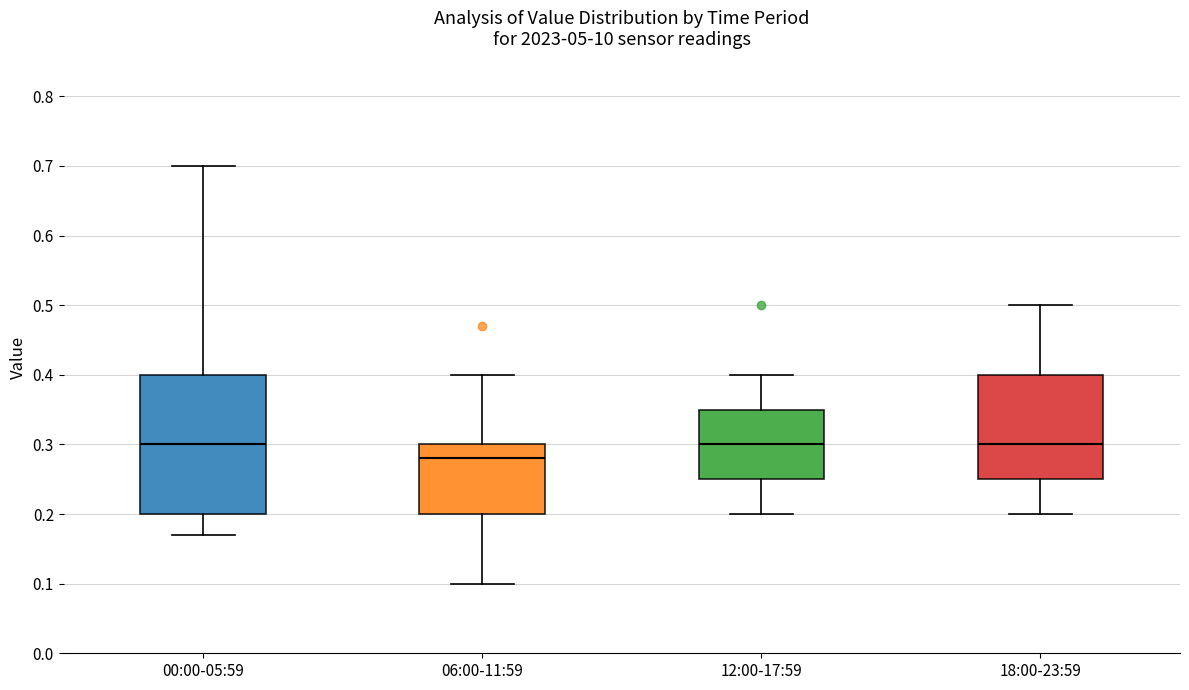

Reading left to right, read every box against the y-axis: the position of its median line, the range the box covers, and the ends of its whiskers. The values are not printed on the chart, so give them approximately, as read against the axis.

00:00-05:59: median 0.30, box 0.20 to 0.40, whiskers 0.17 to 0.70
06:00-11:59: median 0.28, box 0.20 to 0.30, whiskers 0.10 to 0.40
12:00-17:59: median 0.30, box 0.25 to 0.35, whiskers 0.20 to 0.40
18:00-23:59: median 0.30, box 0.25 to 0.40, whiskers 0.20 to 0.50